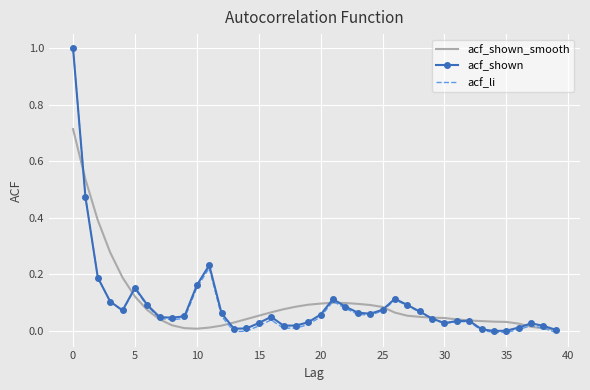

Which series has the largest range (max minus min)?

acf_li